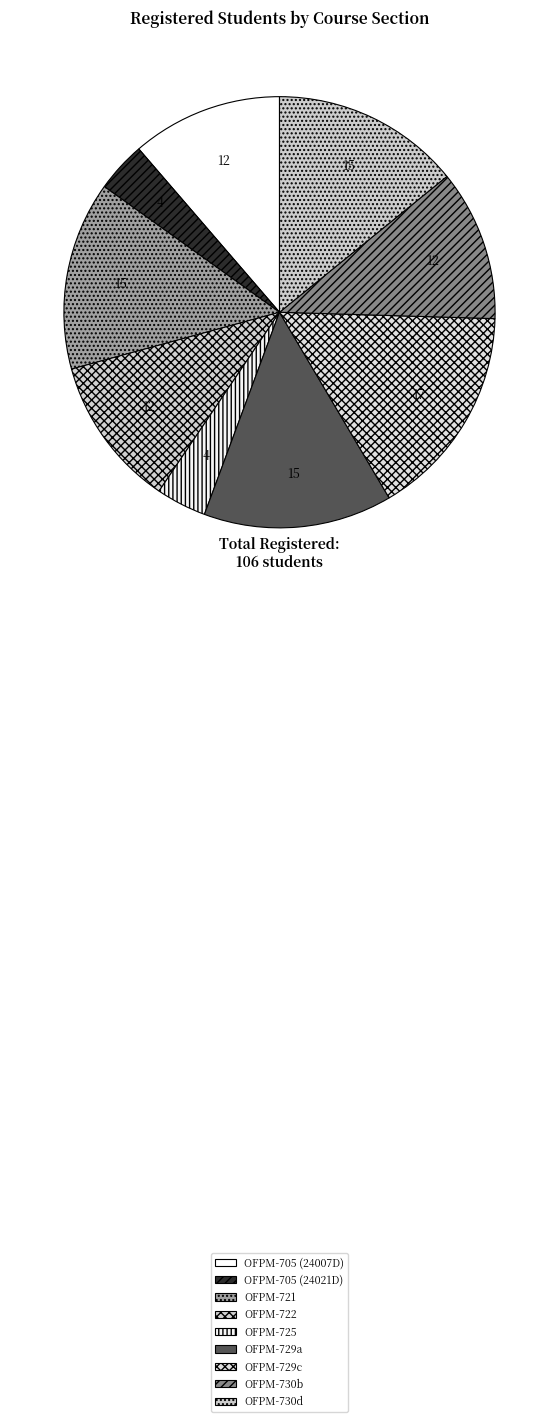

How many segments does this pie chart have?

9